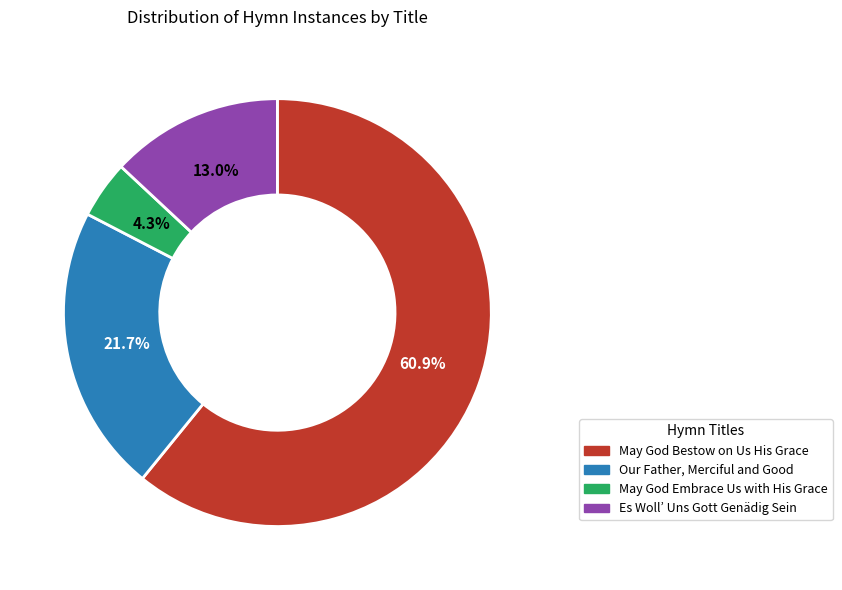

How many segments does this pie chart have?

4